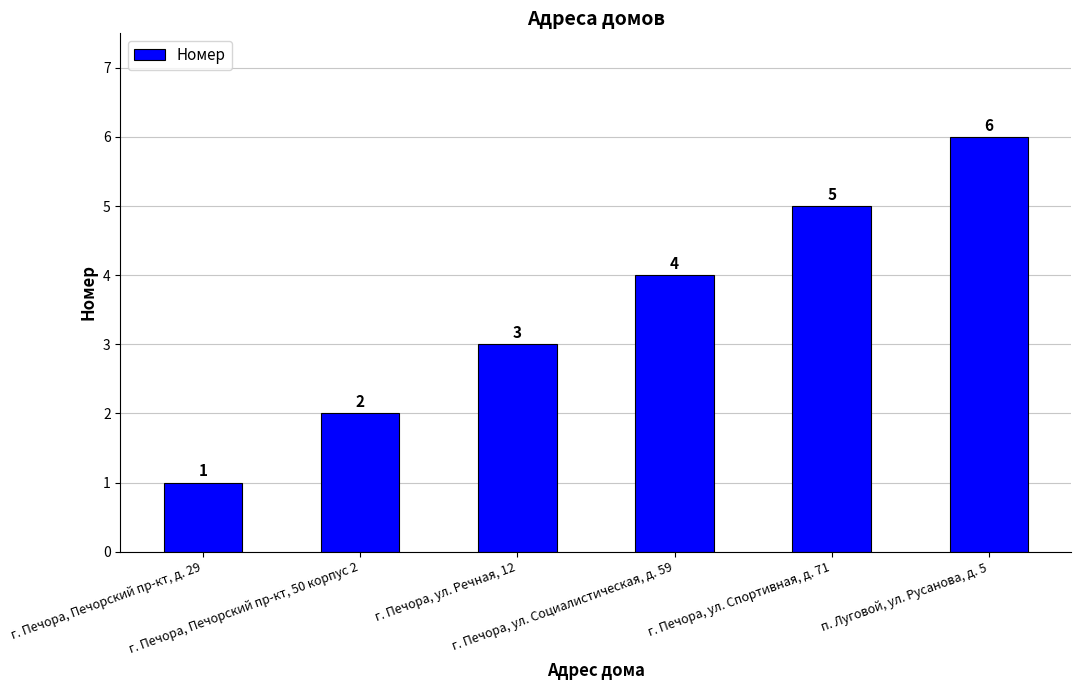

List the labels in order of value, smallest first.

г. Печора, Печорский пр-кт, д. 29, г. Печора, Печорский пр-кт, 50 корпус 2, г. Печора, ул. Речная, 12, г. Печора, ул. Социалистическая, д. 59, г. Печора, ул. Спортивная, д. 71, п. Луговой, ул. Русанова, д. 5